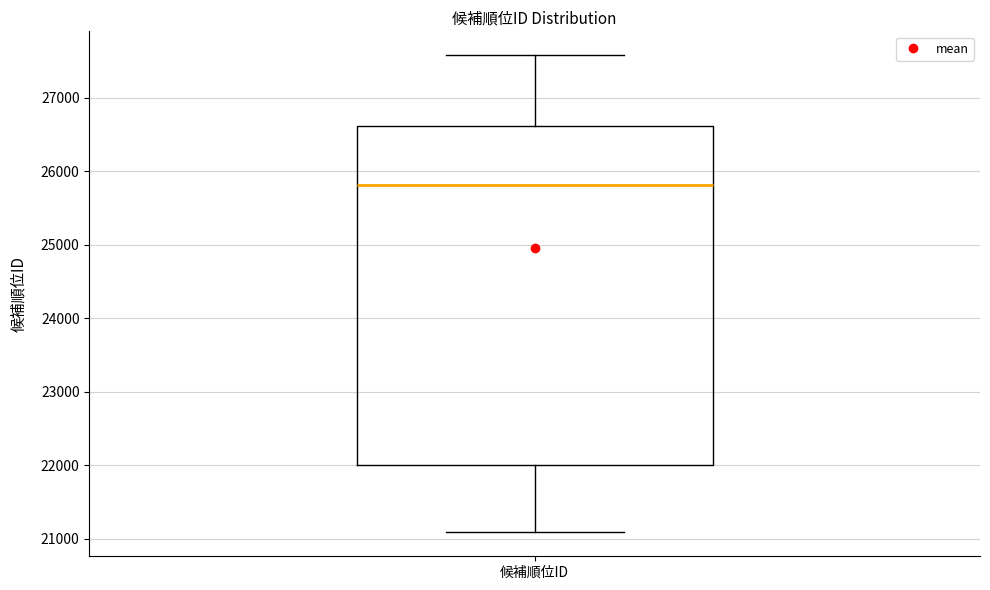

Transcribe this box plot: give where the median line is, the range the box spans, and where the two whiskers end, as read against the y-axis. The values are not printed on the chart, so give them approximately, as read against the axis.

median 25800, box 22000 to 26600, whiskers 21100 to 27600